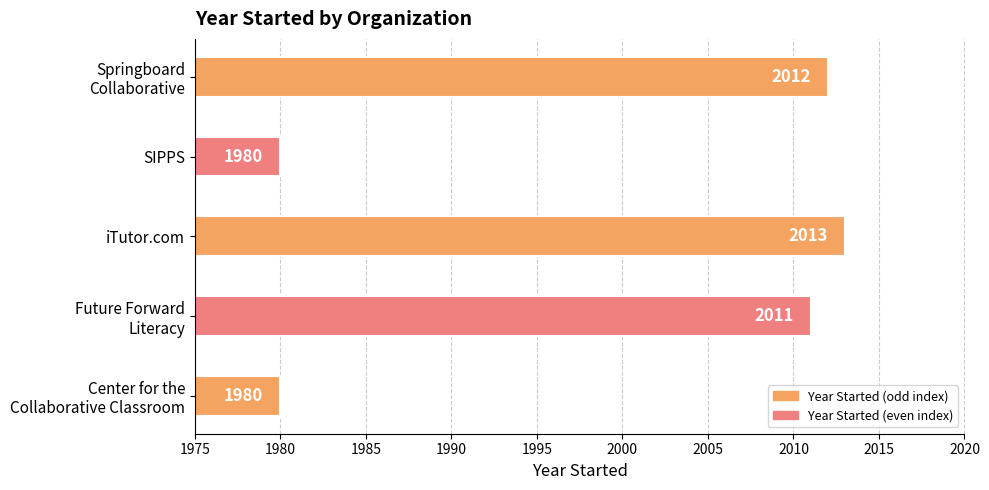

Reading top to bottom, transcribe all the data shown in this chart.

2012	1980	2013	2011	1980